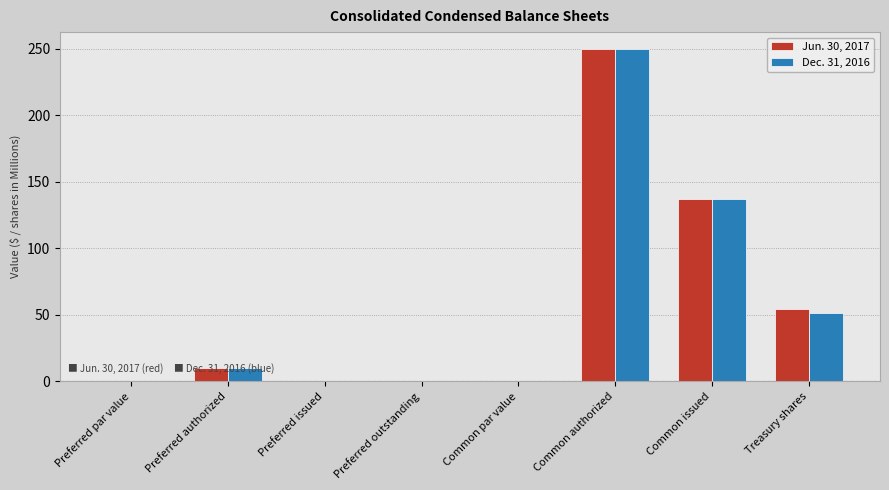

At which label is Dec. 31, 2016 closest to 125?

Common issued